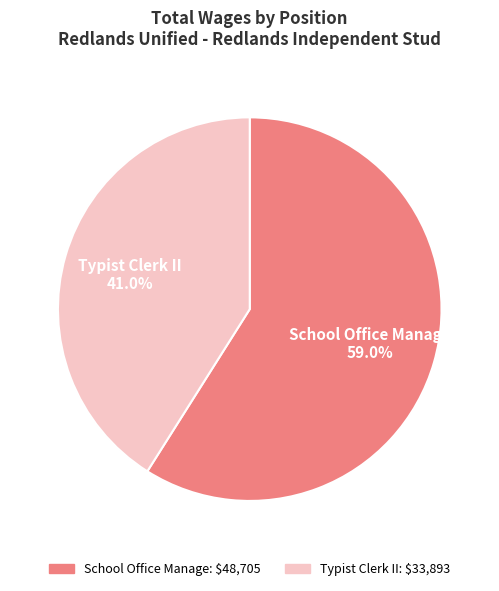

The School Office Manage slice represents 68% of the pie. True or false?

False